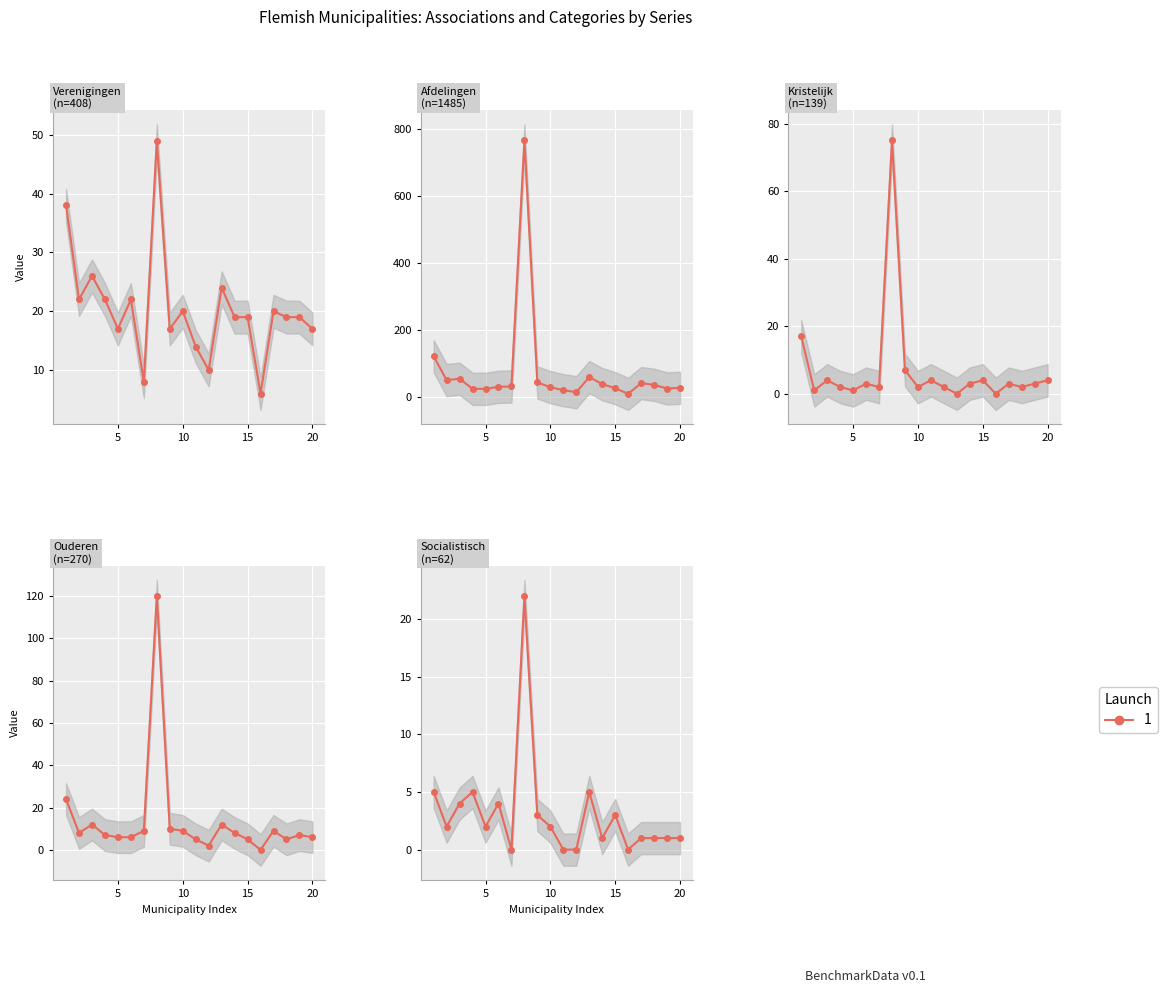

True or false: Verenigingen and Afdelingen intersect in this chart.

False